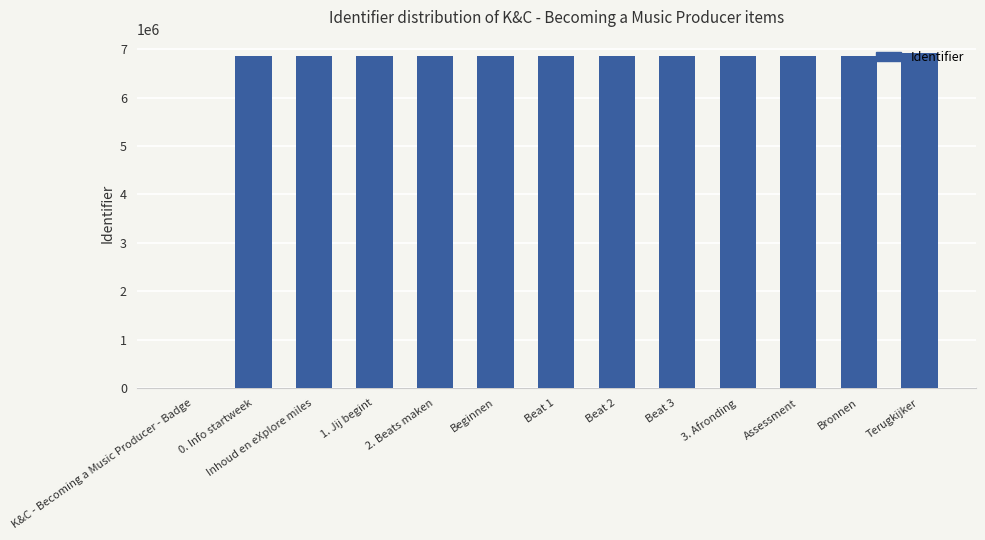

What is the maximum value shown in the chart?

6926769